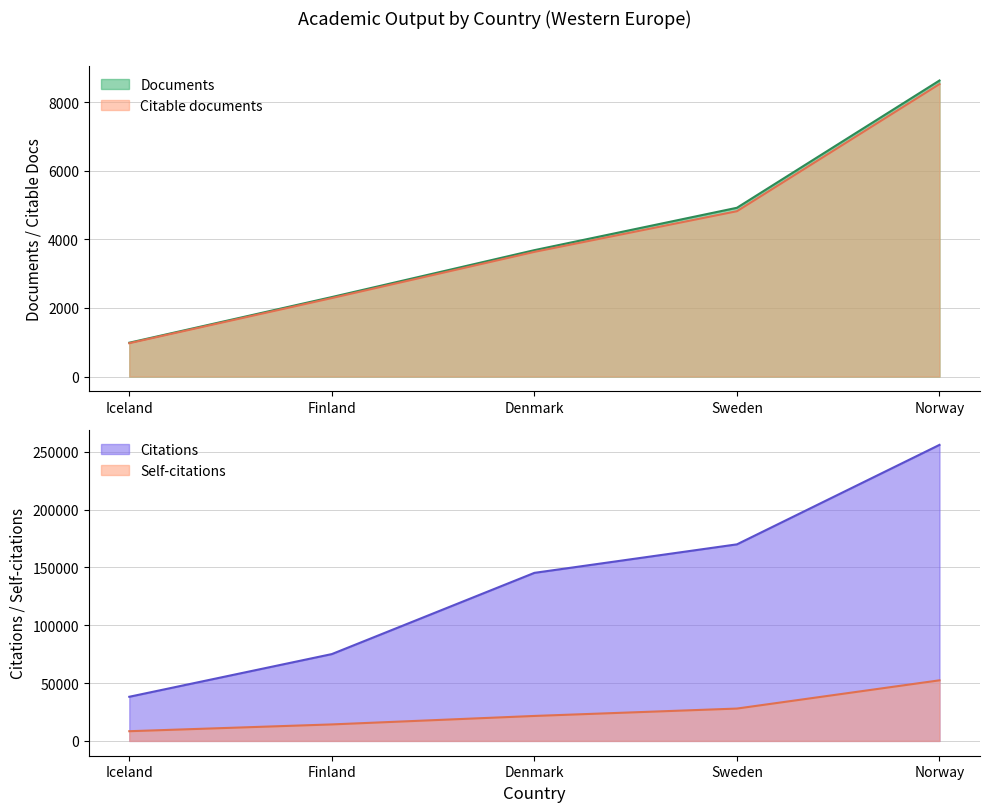

At which label does Citations reach its peak?

Norway